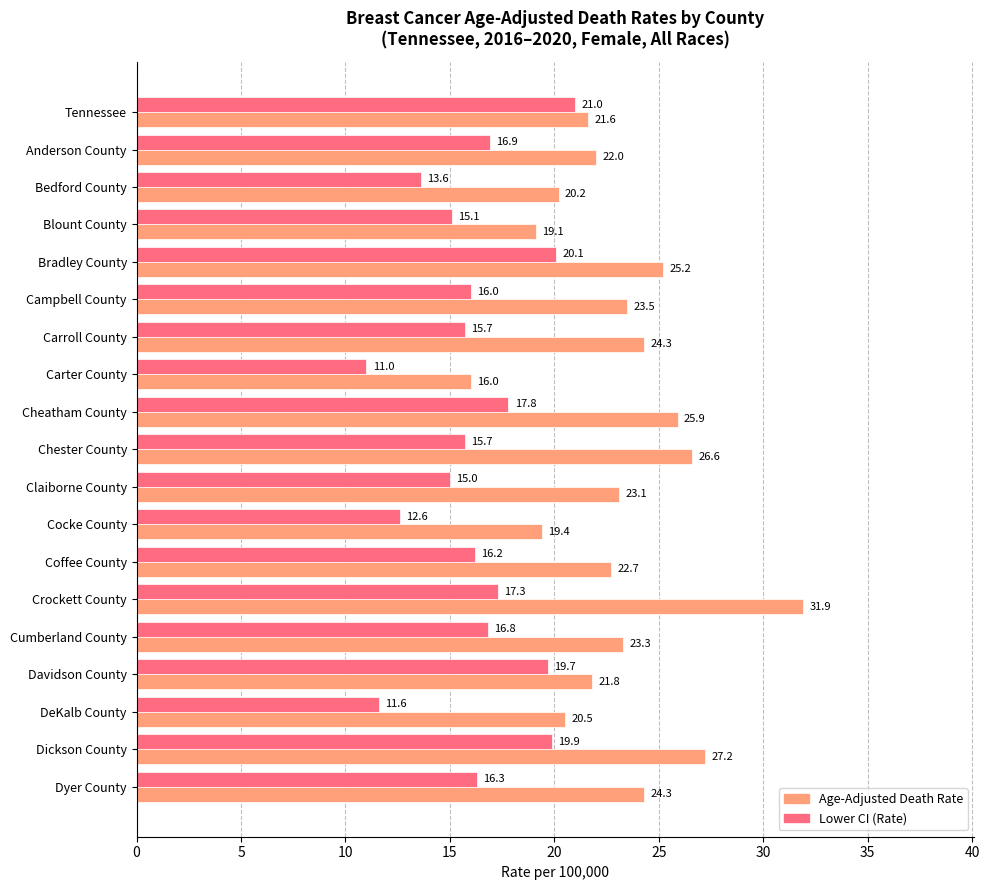

How many categories are shown in the chart?

19